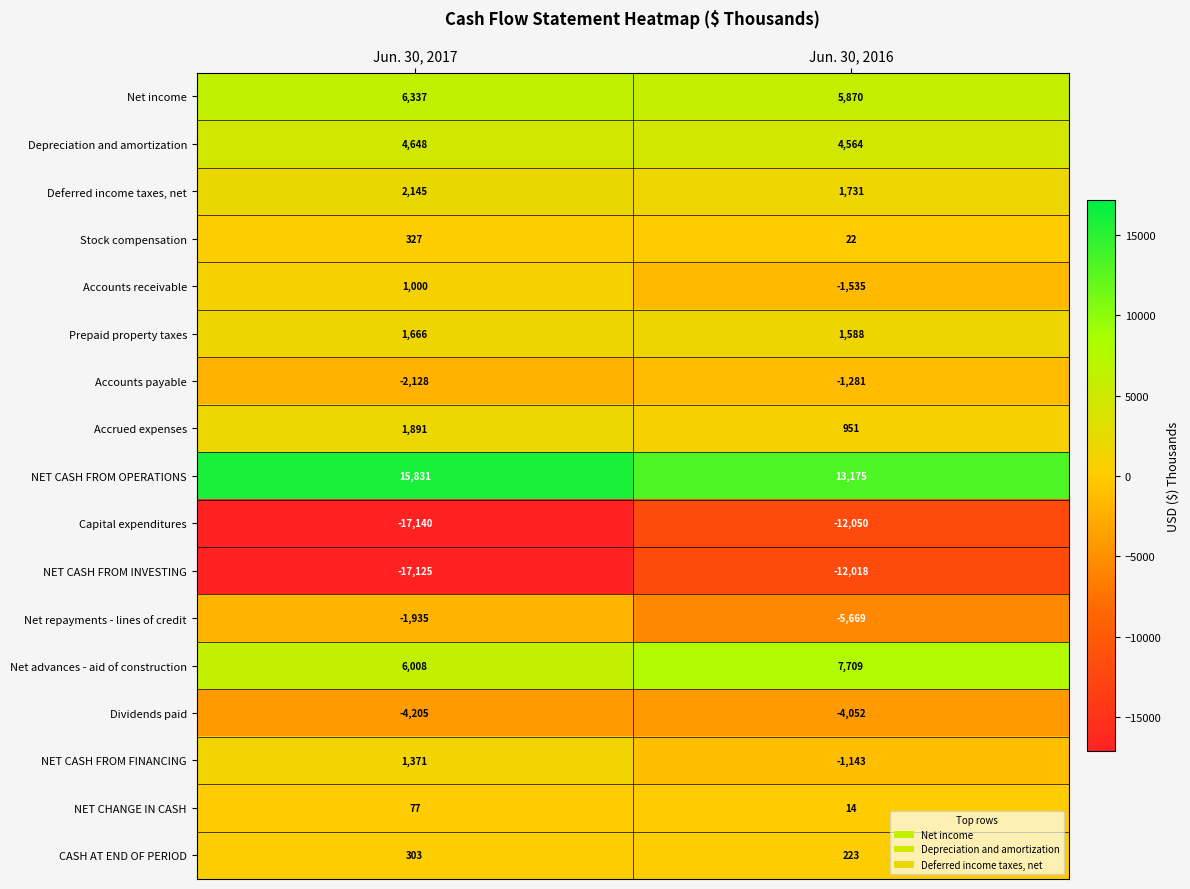

Rank the series by their maximum value, from highest to lowest.

NET CASH FROM OPERATIONS, Net advances - aid of construction, Net income, Depreciation and amortization, Deferred income taxes, net, Accrued expenses, Prepaid property taxes, NET CASH FROM FINANCING, Accounts receivable, Stock compensation, CASH AT END OF PERIOD, NET CHANGE IN CASH, Accounts payable, Net repayments - lines of credit, Dividends paid, NET CASH FROM INVESTING, Capital expenditures